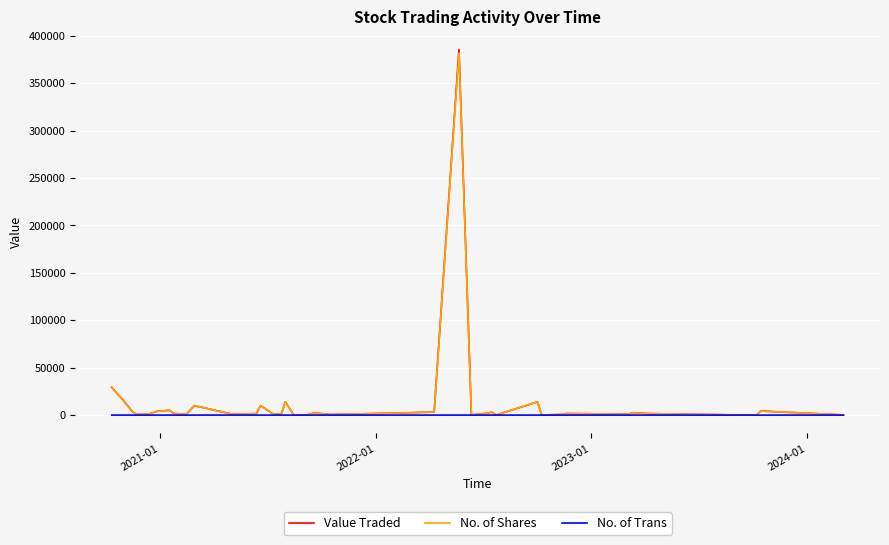

Does the chart display data point markers on the line(s)?

No